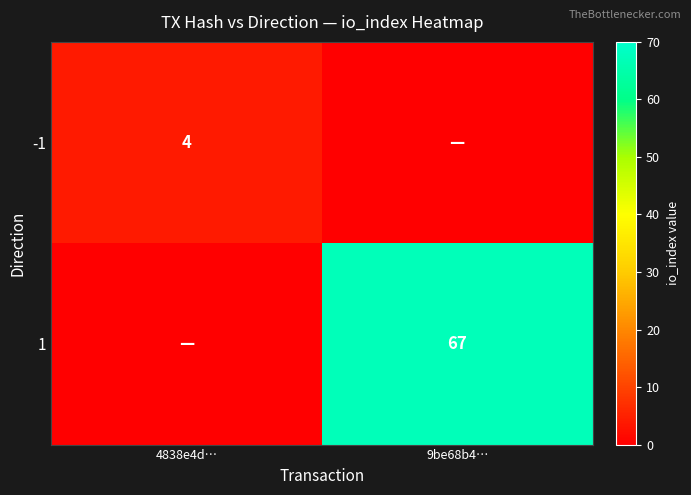

The value of 1 at 9be68b4… is 67. True or false?

True